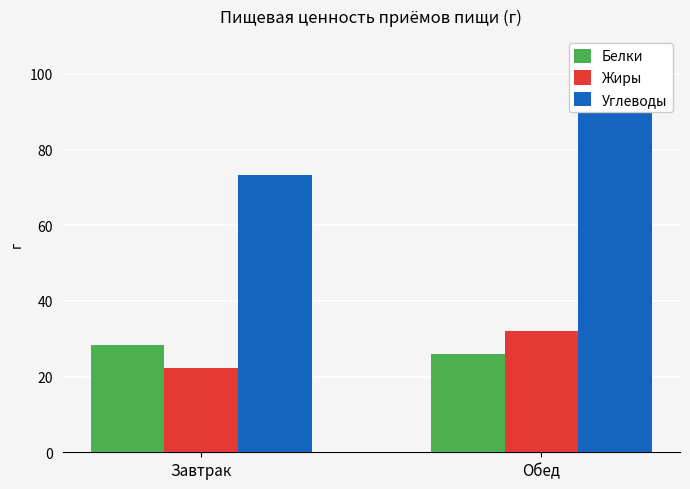

What is the sum of the Жиры values at Завтрак and Обед?

54.1